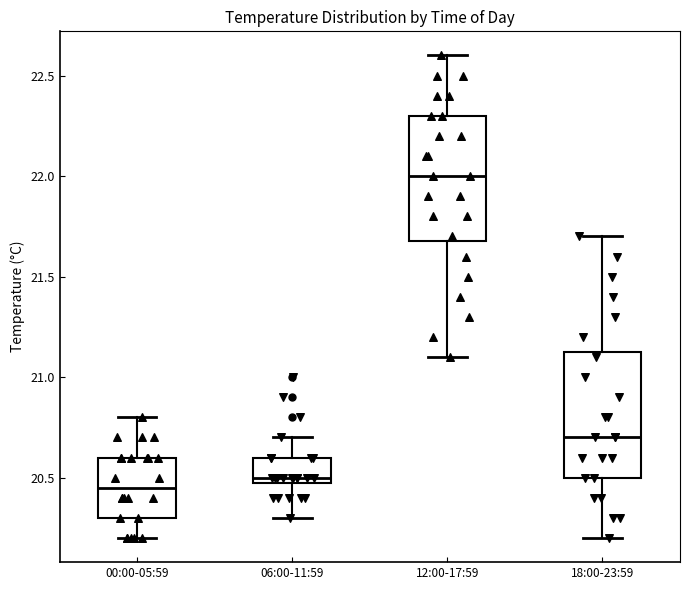

Where does the lower whisker of the box for 12:00-17:59 end on the y-axis? The values are not printed on the chart, so give them approximately, as read against the axis.

21.10